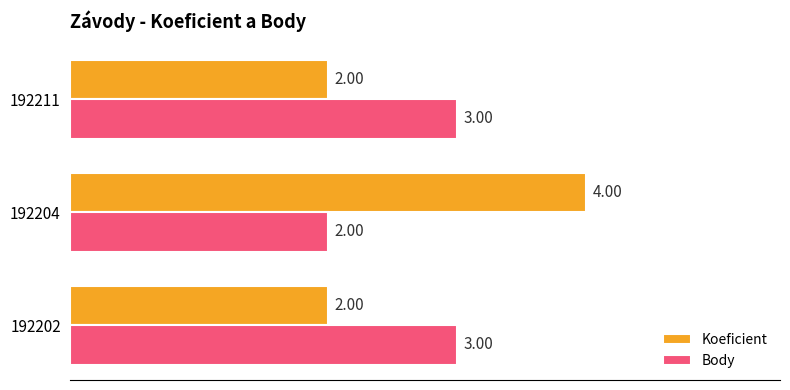

What is the sum of all Body values?

8